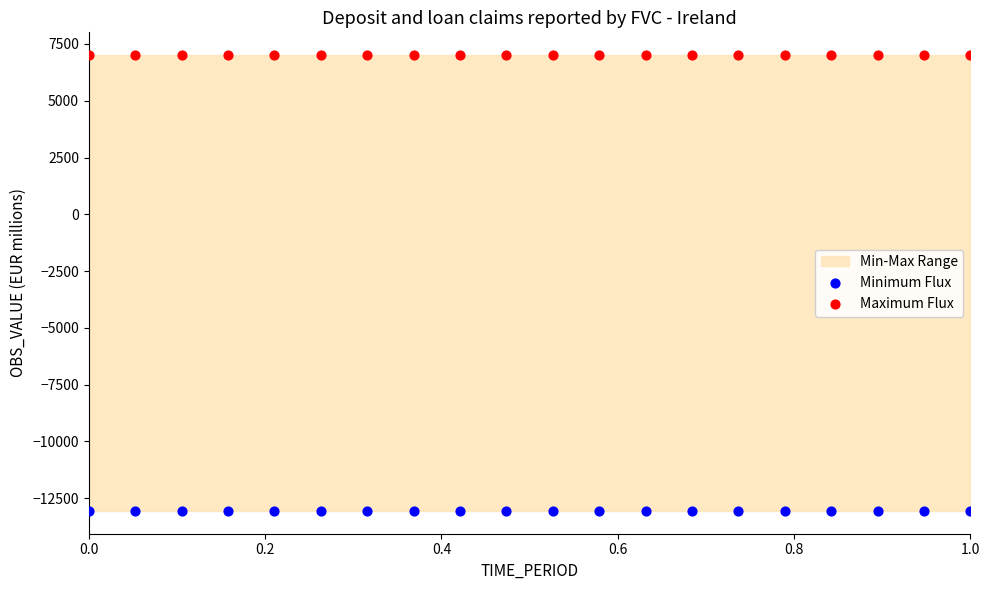

Which series reaches the maximum Y coordinate?

Maximum Flux